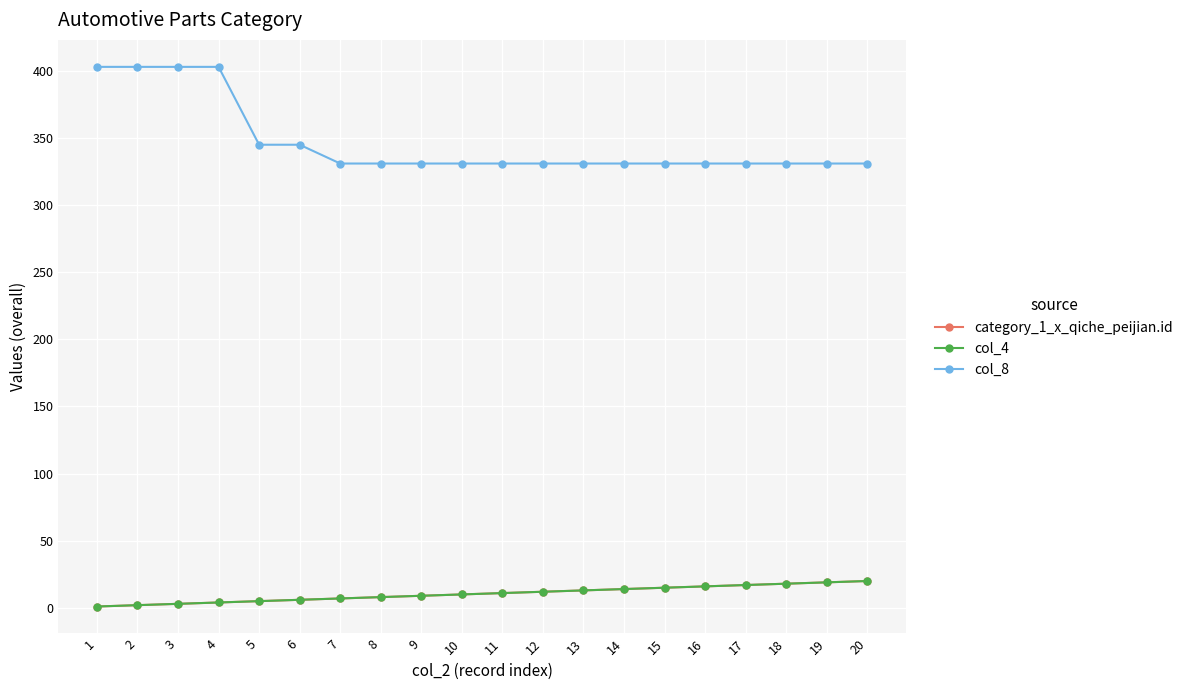

Does the chart have visible grid lines?

Yes